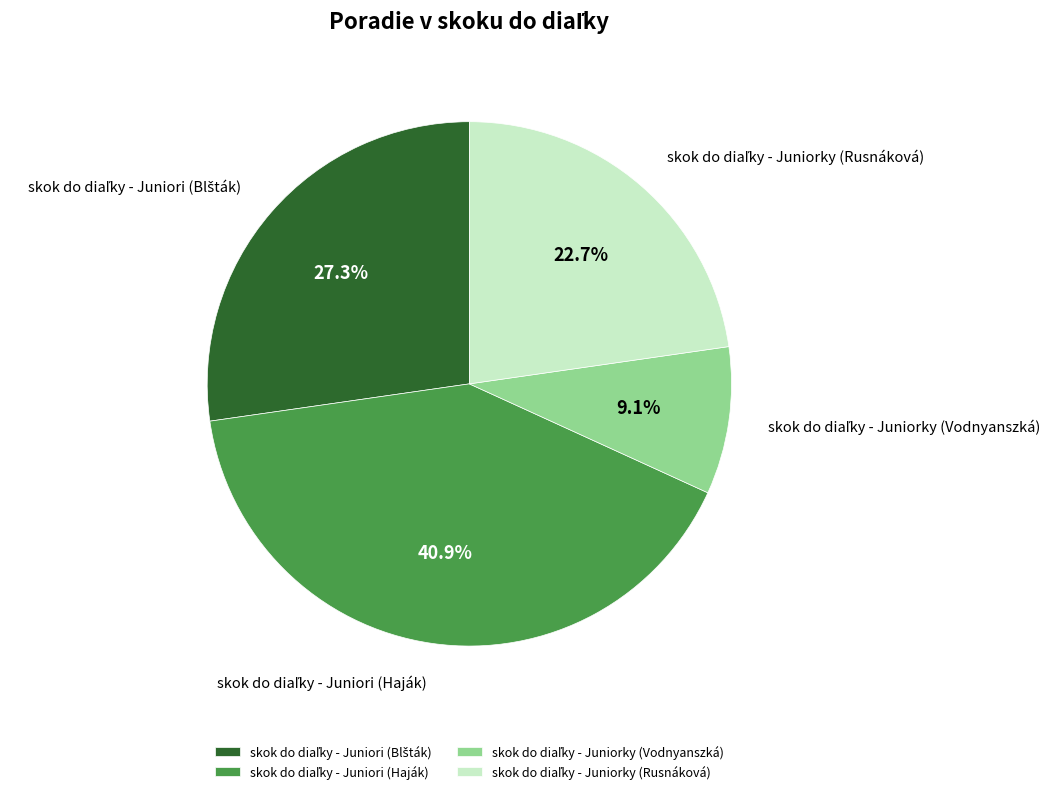

Is there any slice that represents more than half of the pie?

No